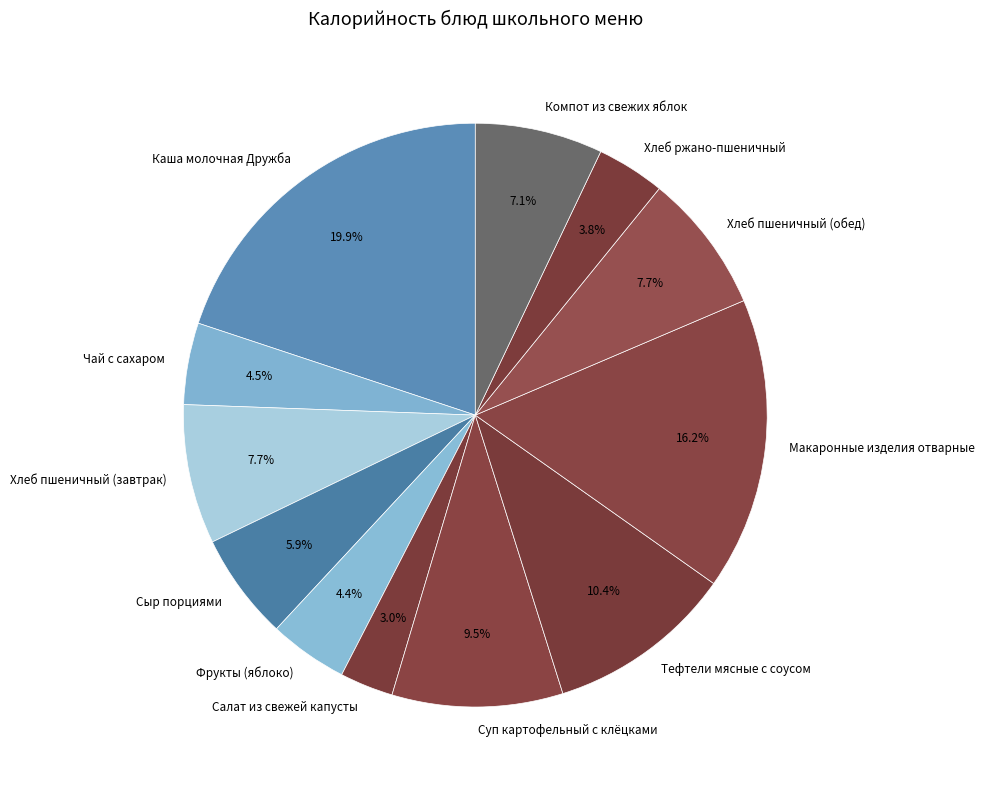

Is there any slice that represents more than half of the pie?

No